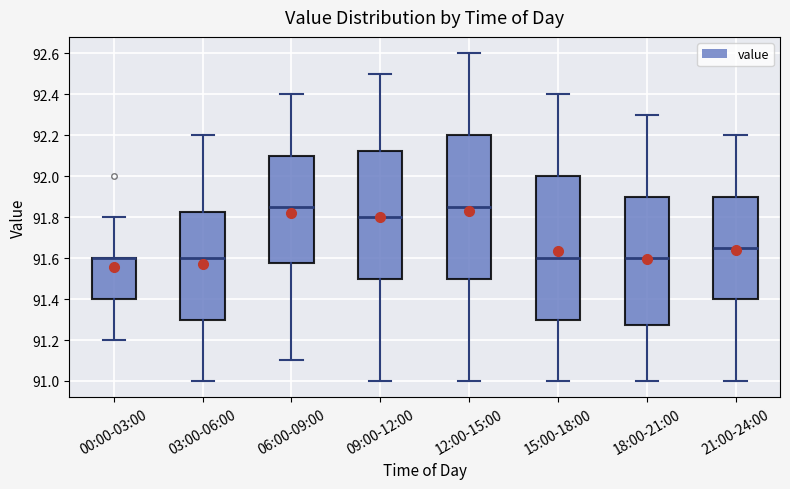

Reading left to right, transcribe this box plot: for each box, give where its median line is, the range the box spans, and where its two whiskers end, as read against the y-axis. The values are not printed on the chart, so give them approximately, as read against the axis.

00:00-03:00: median 91.60 (drawn on the box's upper edge), box 91.40 to 91.60, whiskers 91.20 to 91.80
03:00-06:00: median 91.60, box 91.30 to 91.82, whiskers 91.00 to 92.20
06:00-09:00: median 91.86, box 91.58 to 92.10, whiskers 91.10 to 92.40
09:00-12:00: median 91.80, box 91.50 to 92.12, whiskers 91.00 to 92.50
12:00-15:00: median 91.86, box 91.50 to 92.20, whiskers 91.00 to 92.60
15:00-18:00: median 91.60, box 91.30 to 92.00, whiskers 91.00 to 92.40
18:00-21:00: median 91.60, box 91.28 to 91.90, whiskers 91.00 to 92.30
21:00-24:00: median 91.66, box 91.40 to 91.90, whiskers 91.00 to 92.20